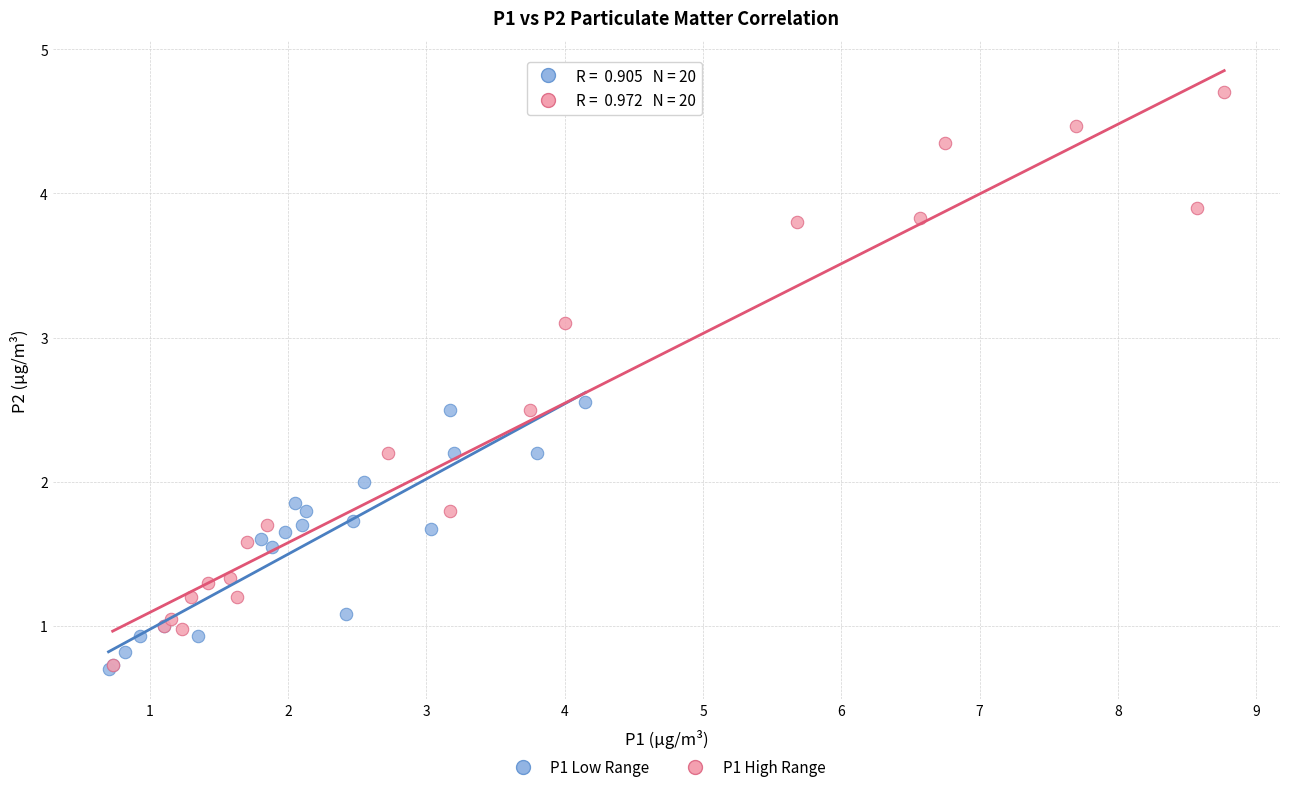

Which series has the widest spread of Y values?

P1 High Range